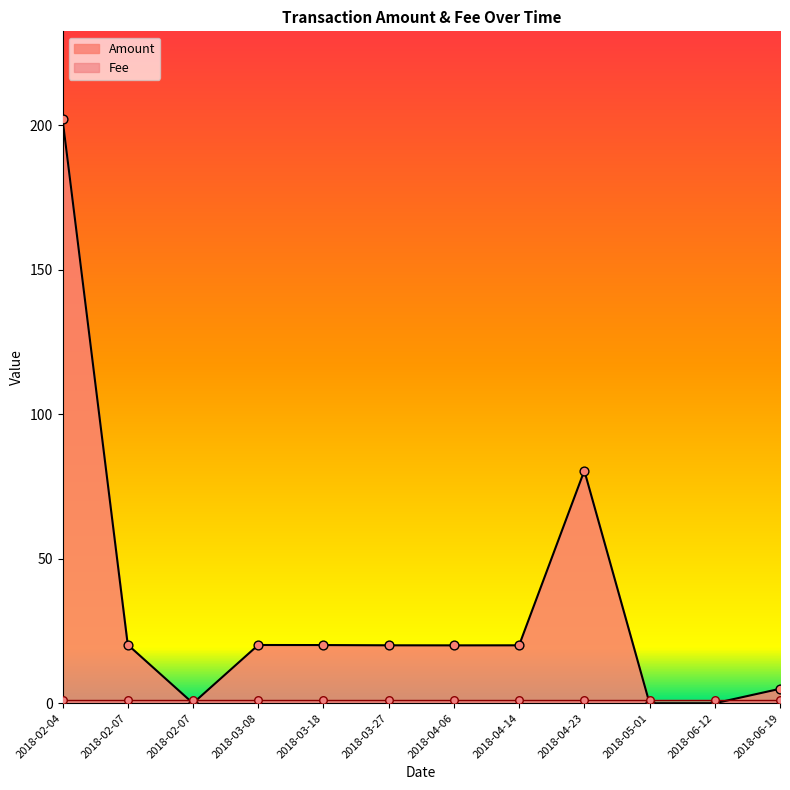

Which has a higher value, 2018-04-06 or 2018-02-07?

2018-04-06